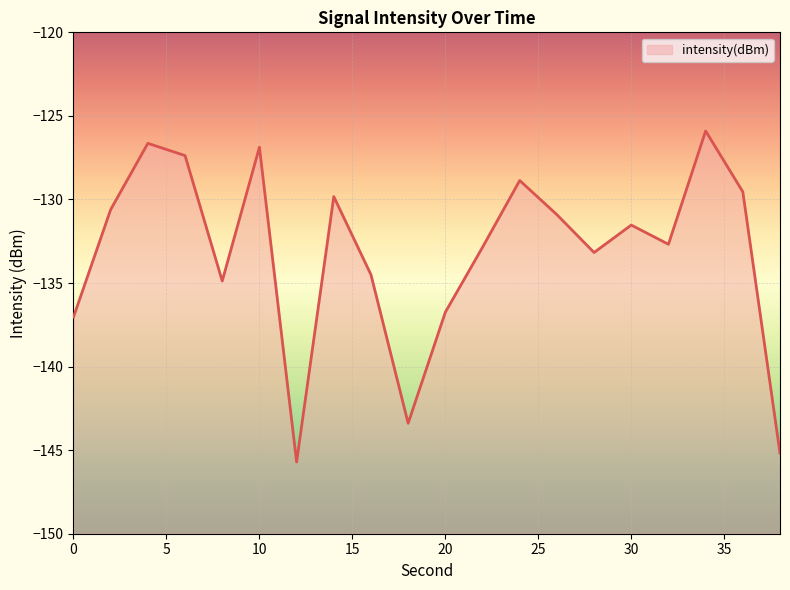

List the labels in order of value, smallest first.

12, 38, 18, 0, 20, 8, 16, 28, 22, 32, 30, 26, 2, 14, 36, 24, 6, 10, 4, 34